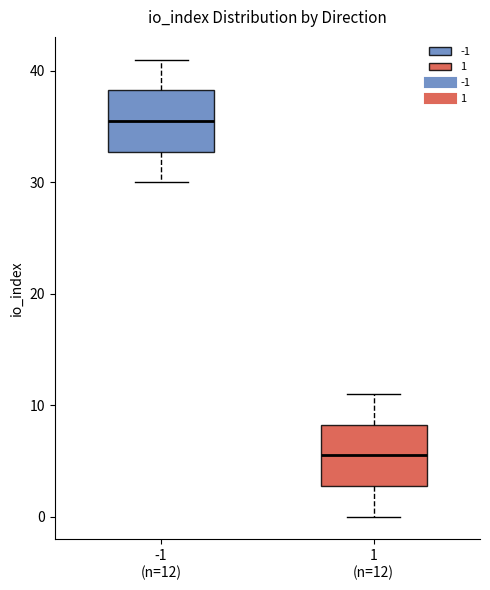

Reading left to right, read every box against the y-axis: the position of its median line, the range the box covers, and the ends of its whiskers. The values are not printed on the chart, so give them approximately, as read against the axis.

-1 (n=12): median 36, box 33 to 38, whiskers 30 to 41
1 (n=12): median 6, box 3 to 8, whiskers 0 to 11